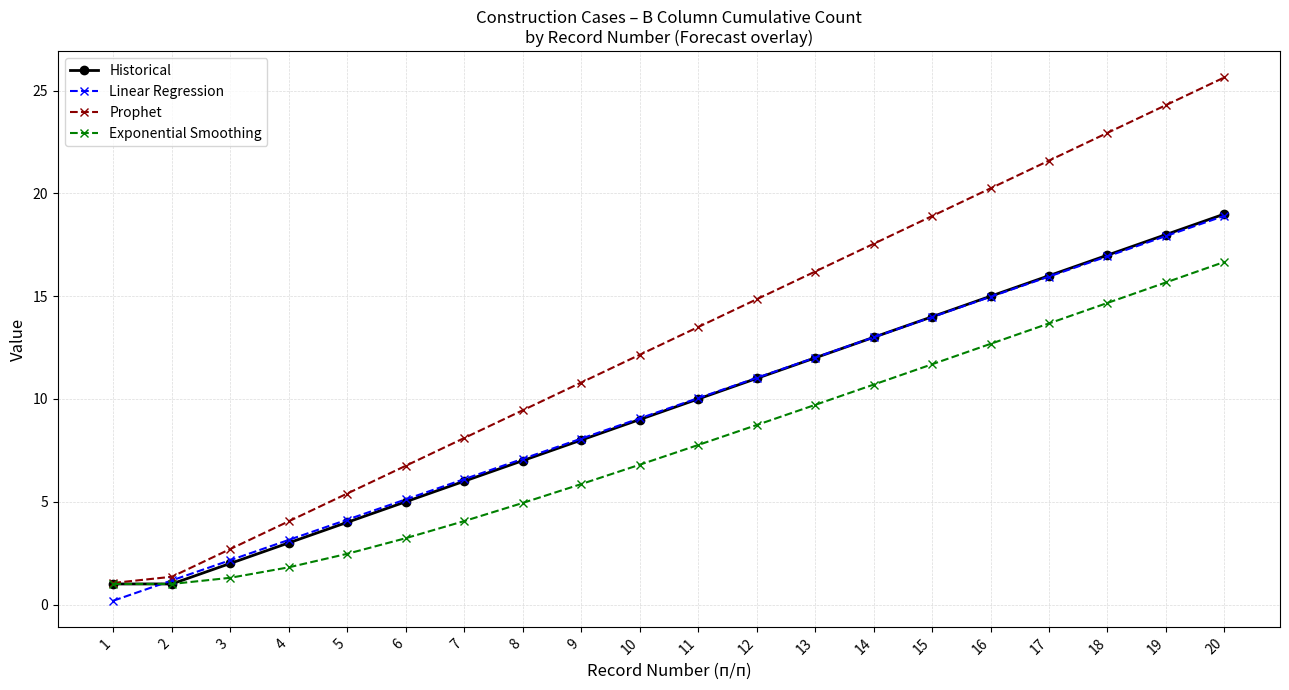

What is the smallest value displayed?

0.2